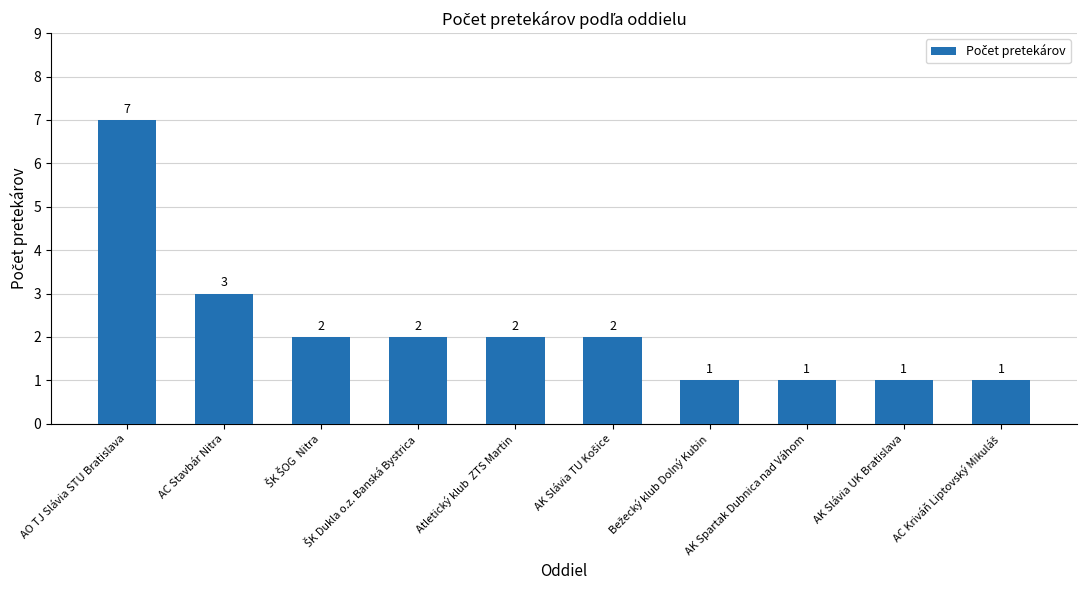

What is the difference between the maximum and minimum values?

6